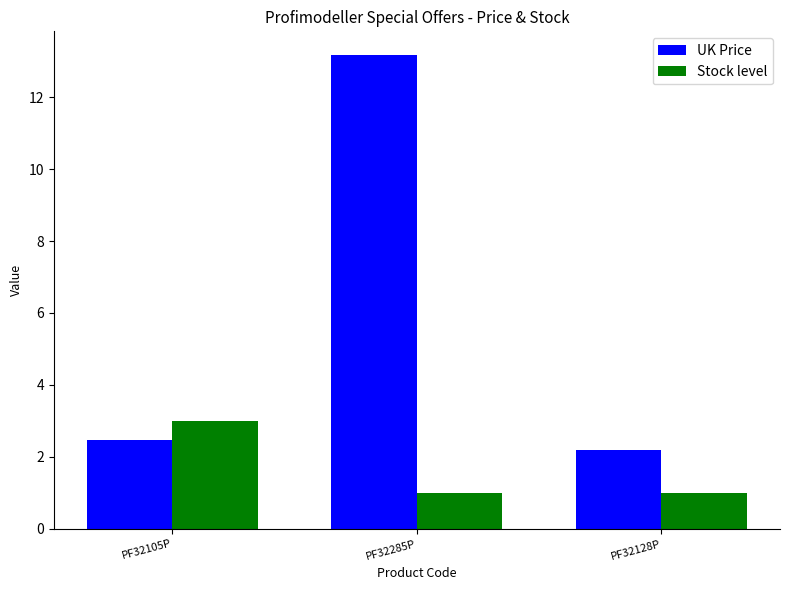

What is the difference between the maximum and minimum values in the UK Price series?

11.0